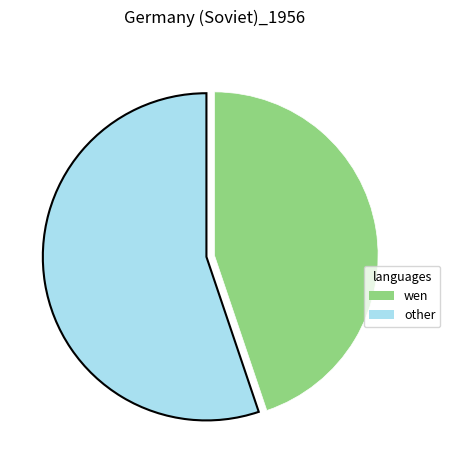

Is there any slice that represents more than half of the pie?

Yes